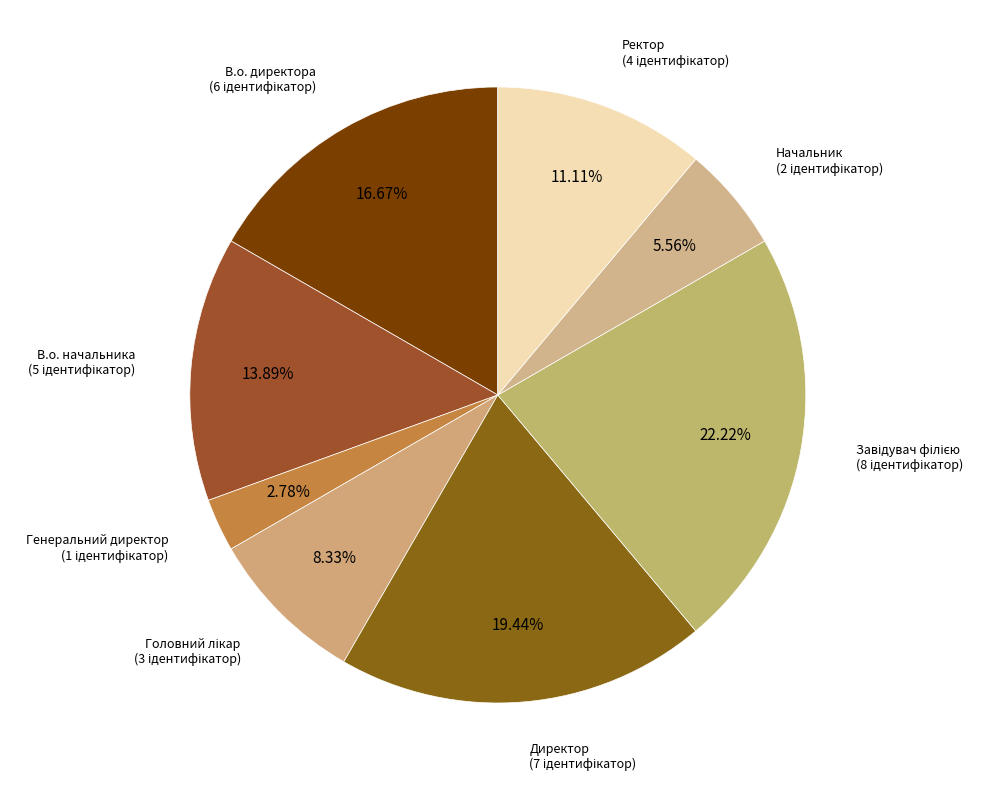

Which has a higher value, В.о. директора or Директор?

Директор